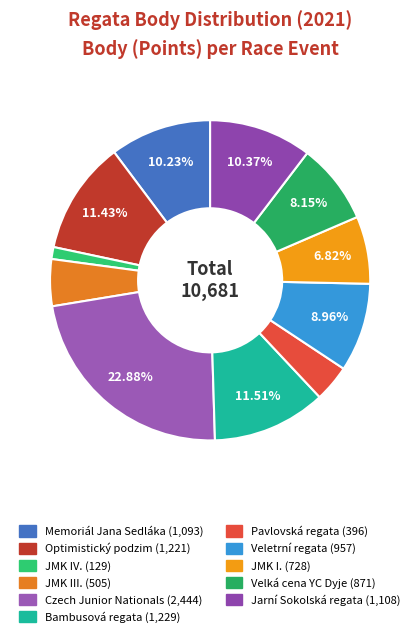

How many segments does this pie chart have?

11